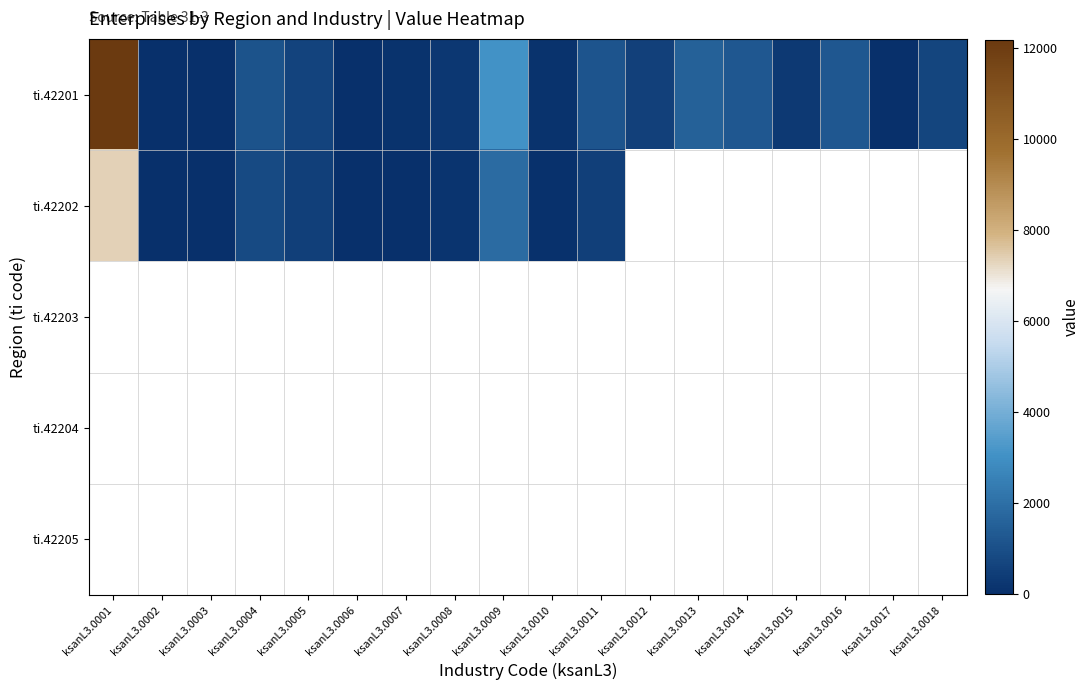

What is the average value of the ti.42201 series?

1353.4